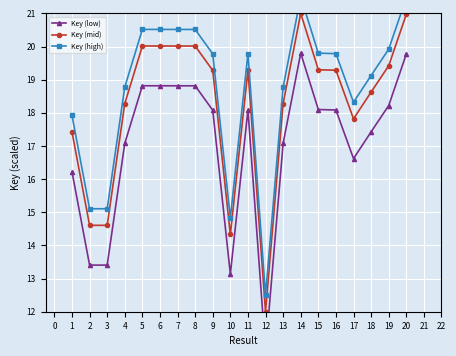

What is the sum of all Key (low) values?

340.6